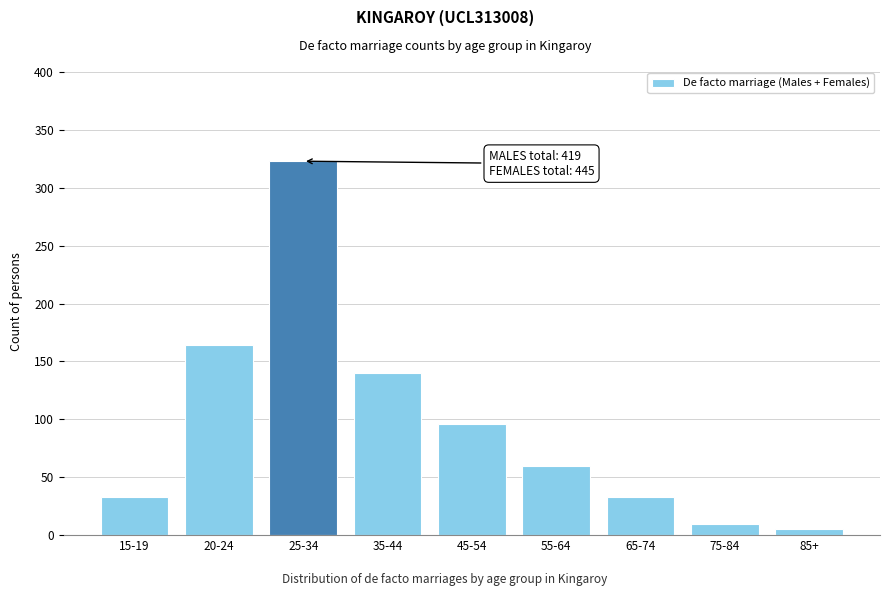

Reading right to left, what are all the values shown in this chart?

85+=5	75-84=10	65-74=33	55-64=60	45-54=96	35-44=140	25-34=323	20-24=164	15-19=33